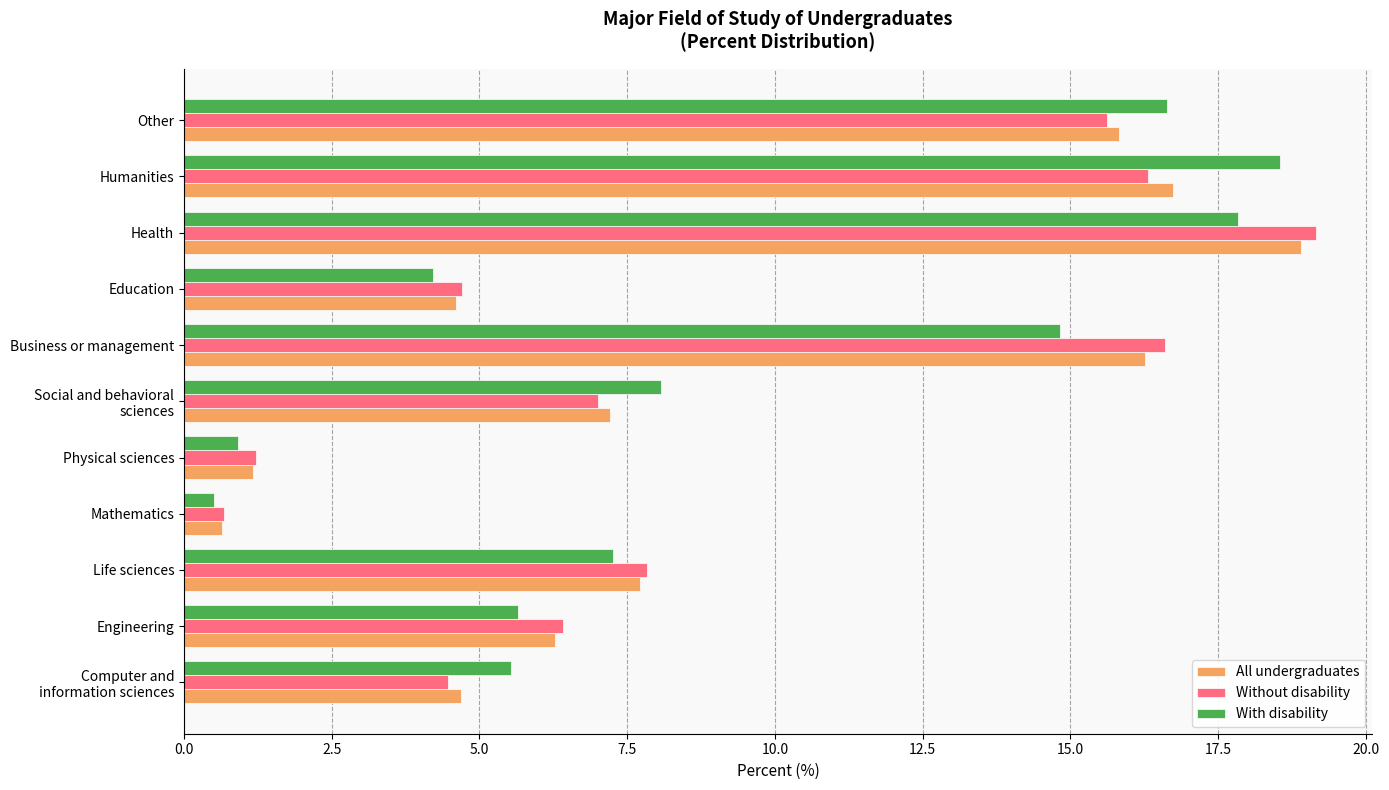

What is the spread (max minus min) of values at Humanities?

2.2